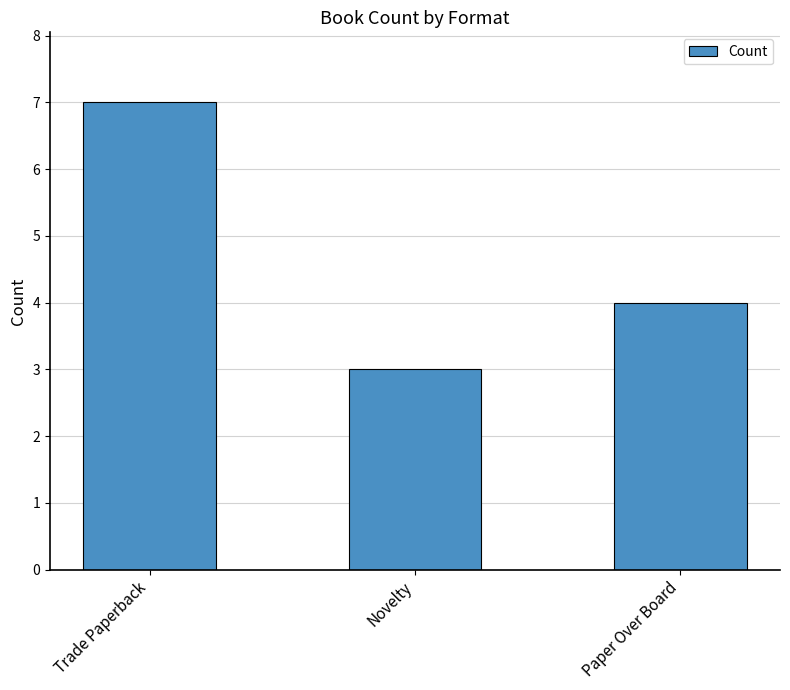

What is the value of the 2nd bar from the left?

3